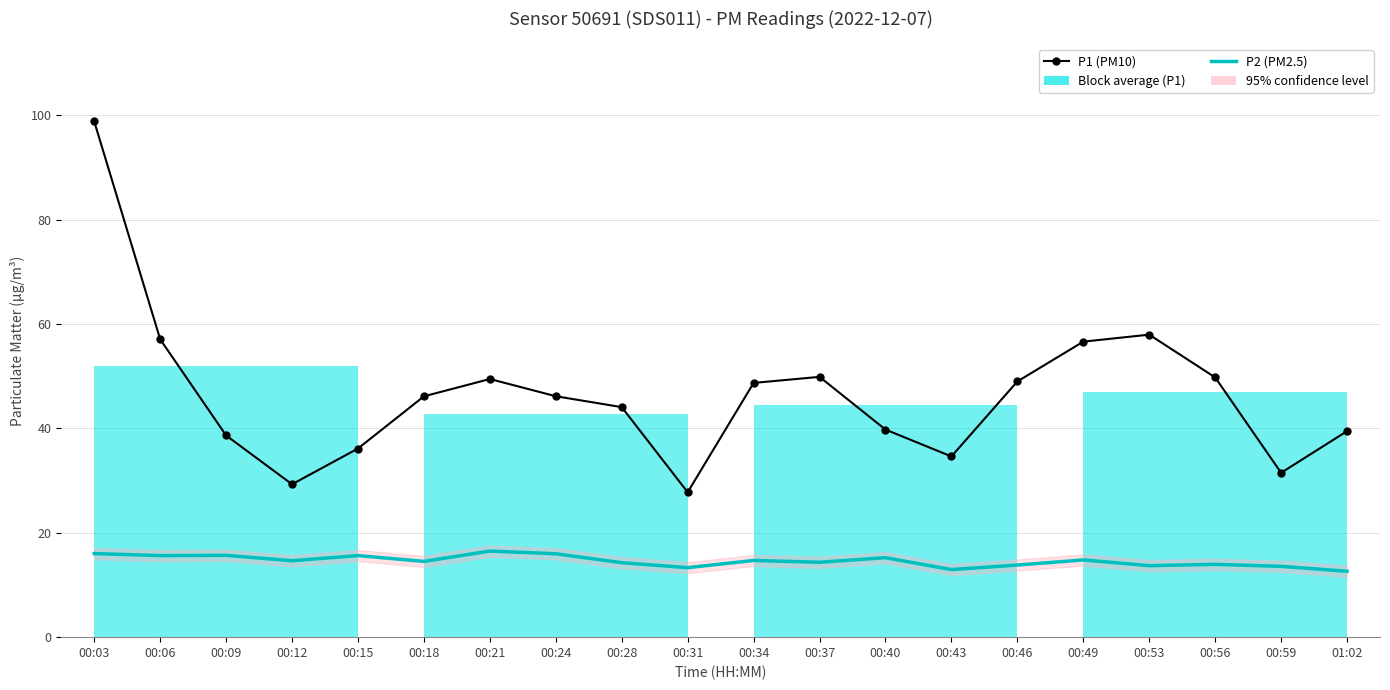

True or false: P1 (PM10) and P2 (PM2.5) cross at least once.

False